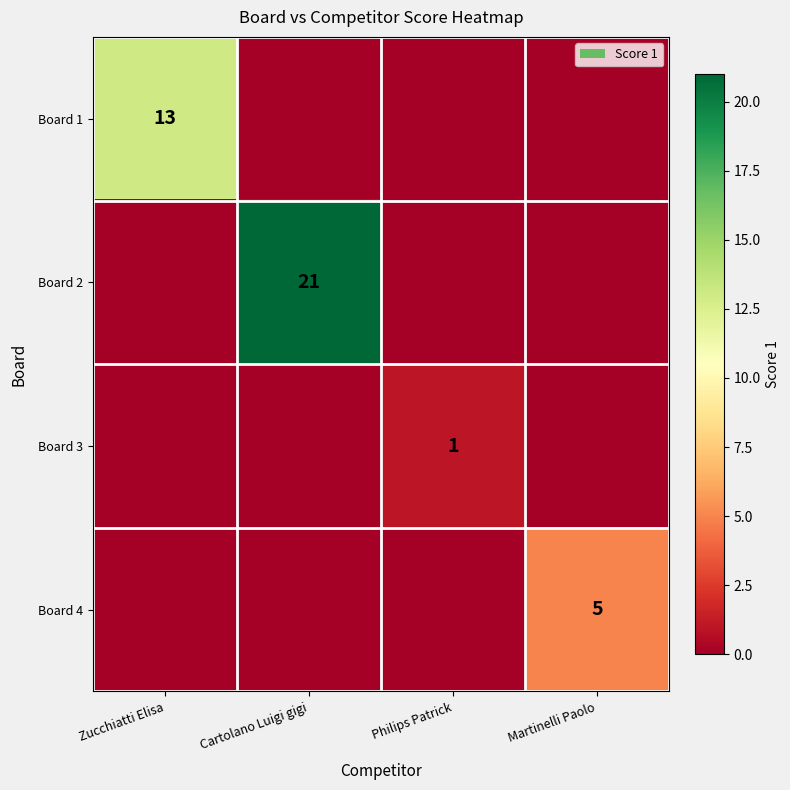

The value of Board 3 at Philips Patrick is 1. True or false?

True